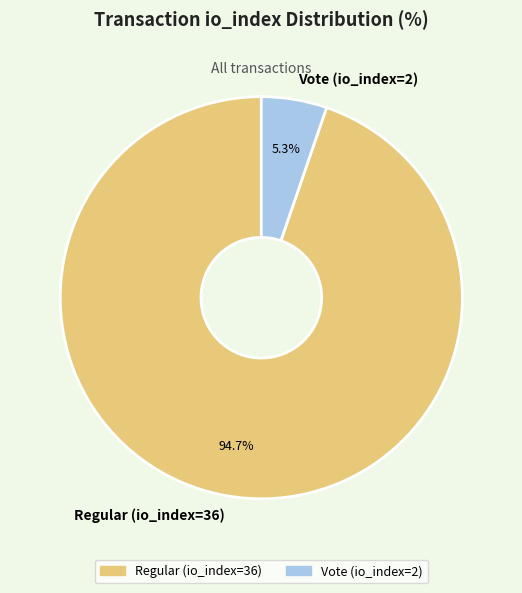

What portion of the pie excludes Vote (io_index=2)?

94.7%